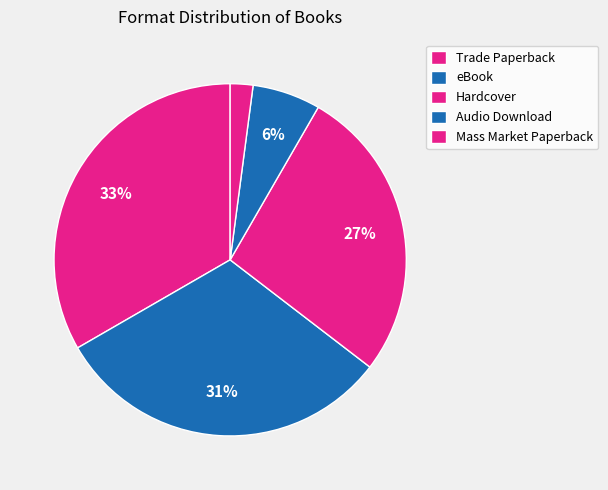

Does Trade Paperback represent more than half of the total?

No